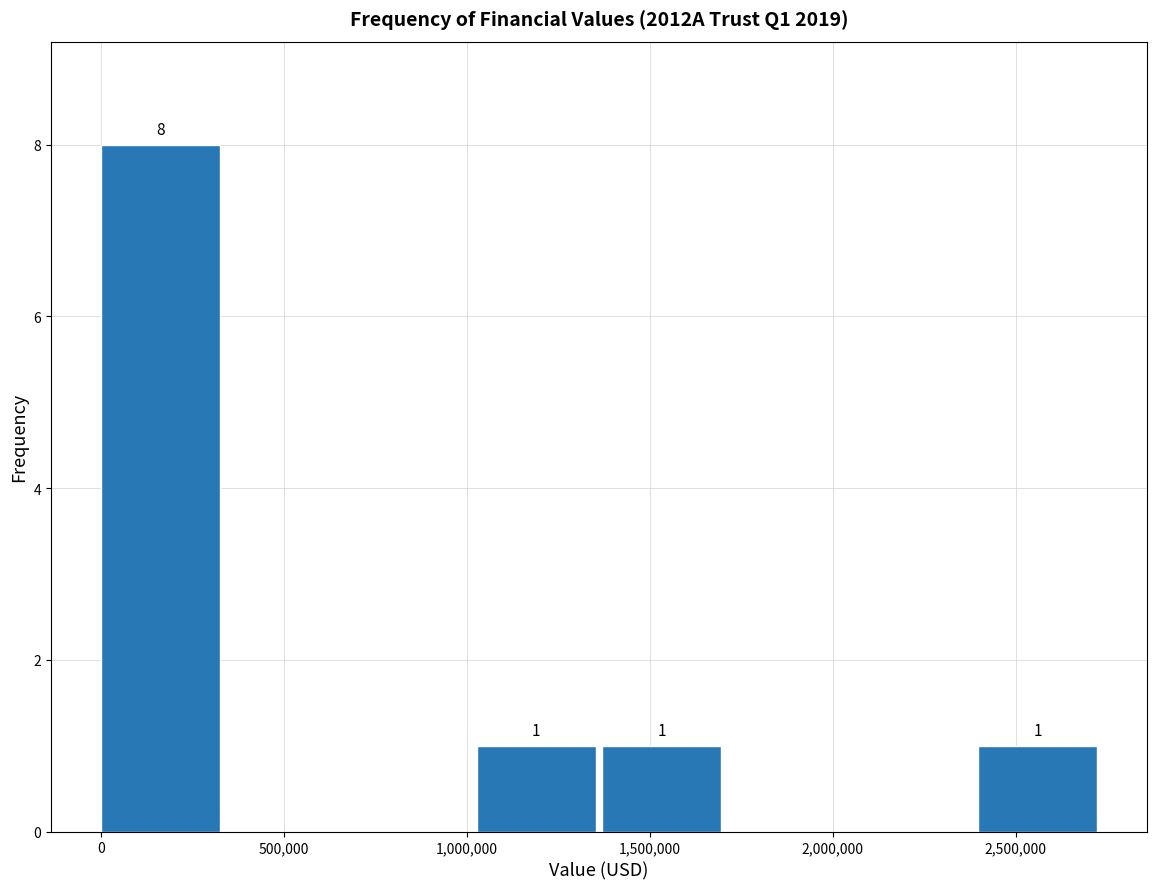

Over which range of the x-axis is the bar tallest?

0 to 350000